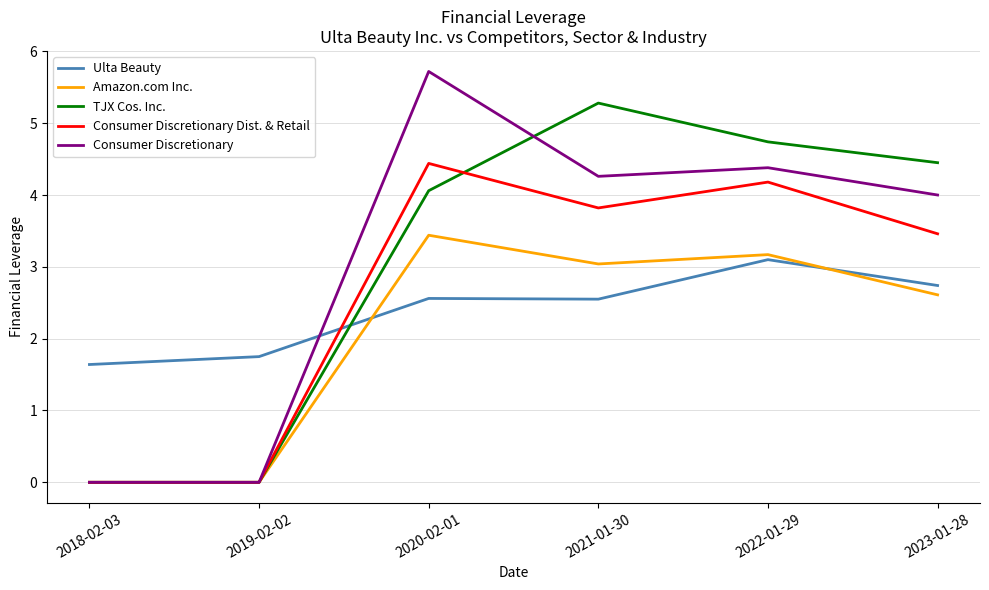

At which category is the sum across all series the highest?

2020-02-01